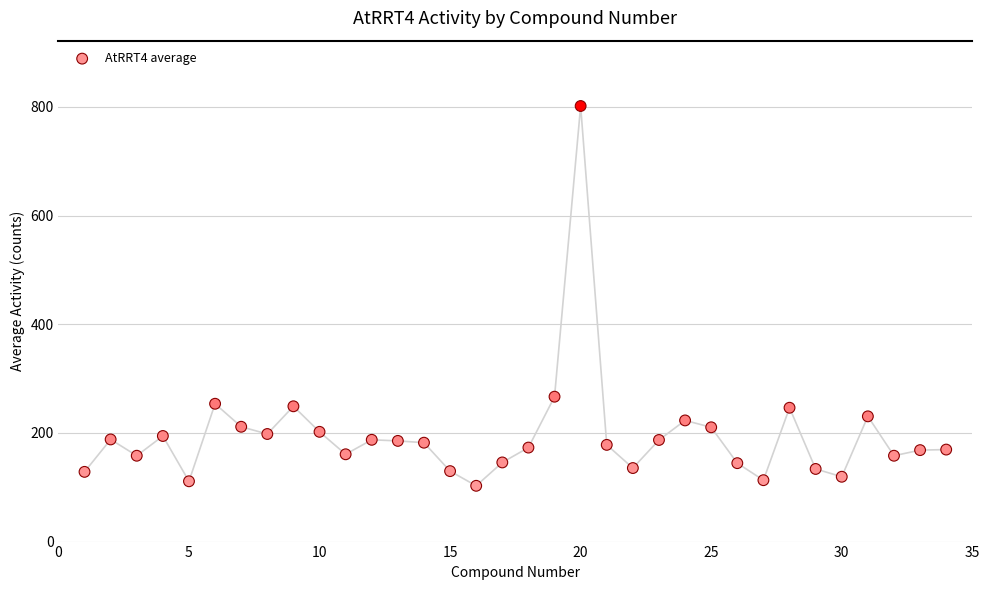

What is the range of Y values (max minus min)?

699.0